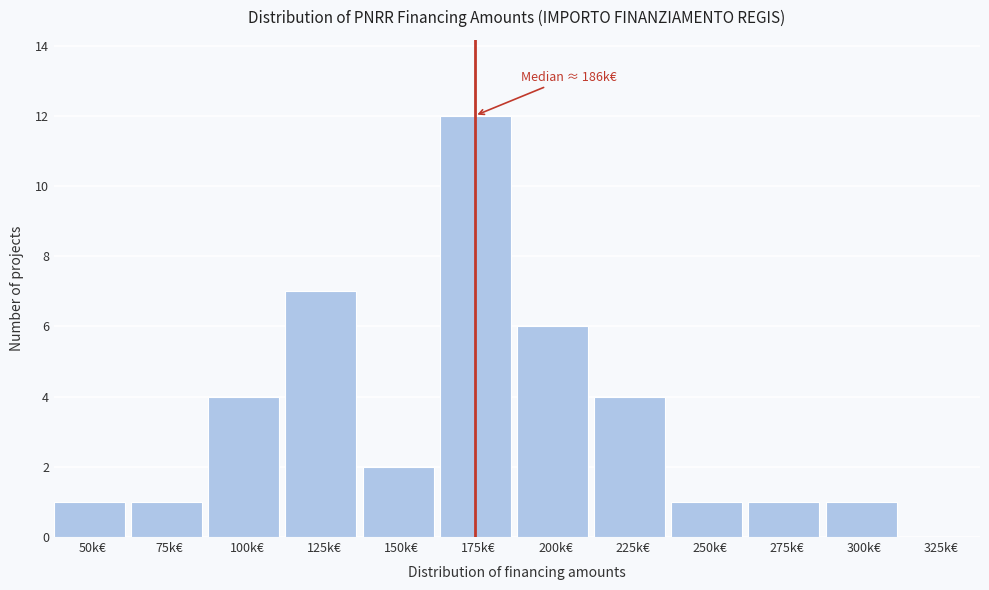

Reading left to right, what are all the values shown in this chart?

50k€=1	75k€=1	100k€=4	125k€=7	150k€=2	175k€=12	200k€=6	225k€=4	250k€=1	275k€=1	300k€=1	325k€=0